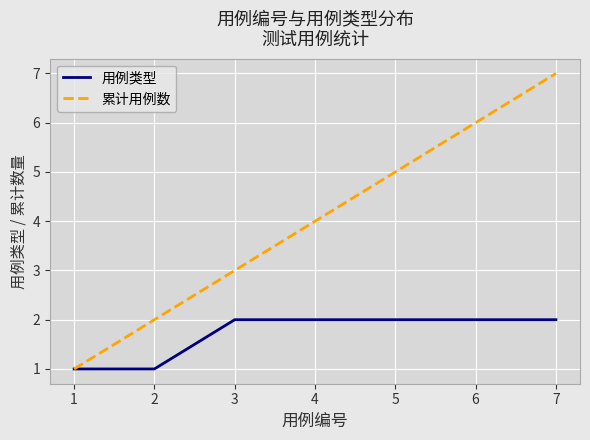

At which category is the sum across all series the highest?

7